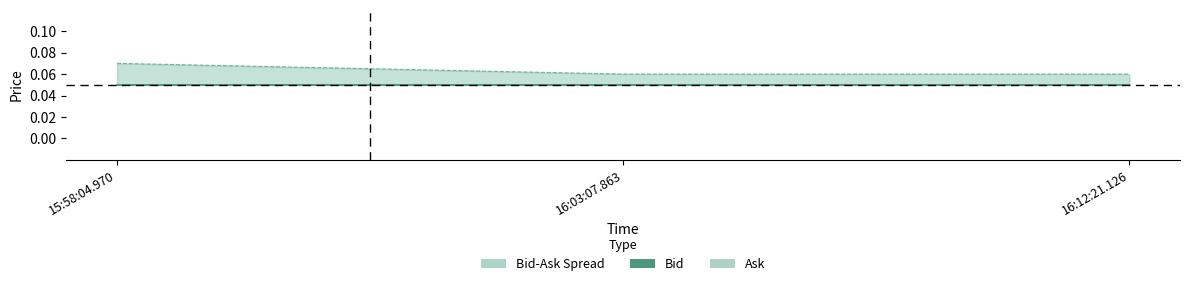

Does the chart display data point markers on the line(s)?

No